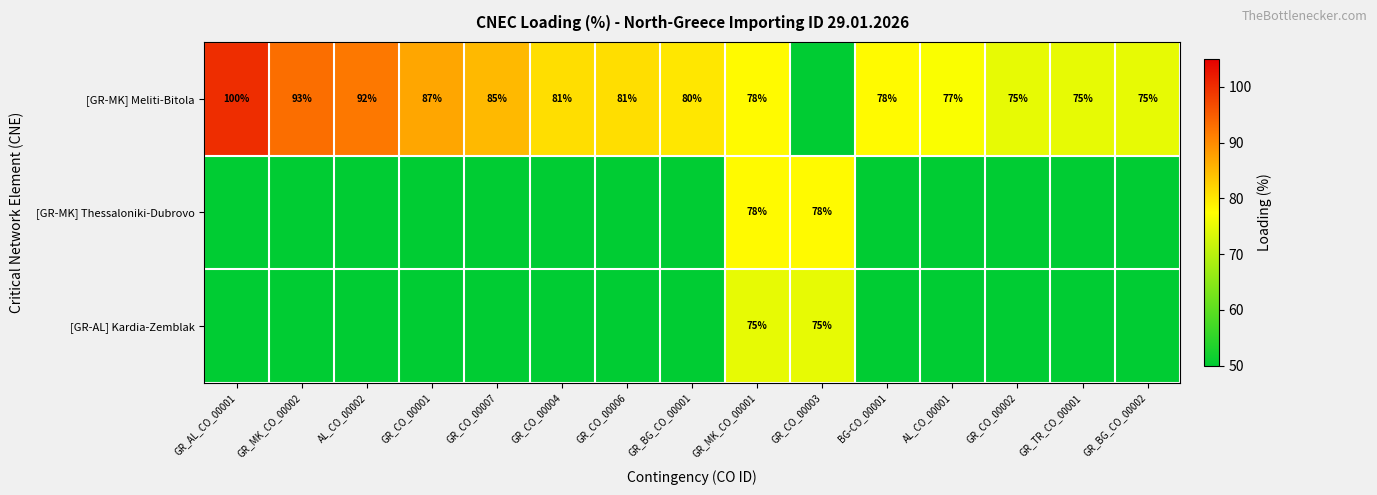

Is the value of [GR-AL] Kardia-Zemblak at GR_MK_CO_00001 greater than the value of [GR-MK] Meliti-Bitola at GR_CO_00001?

No